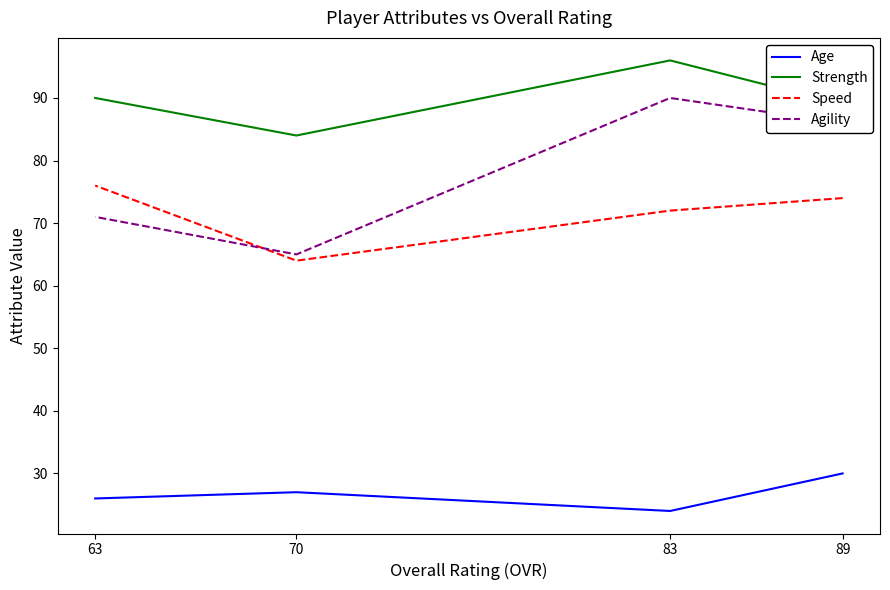

True or false: Strength and Speed cross at least once.

False